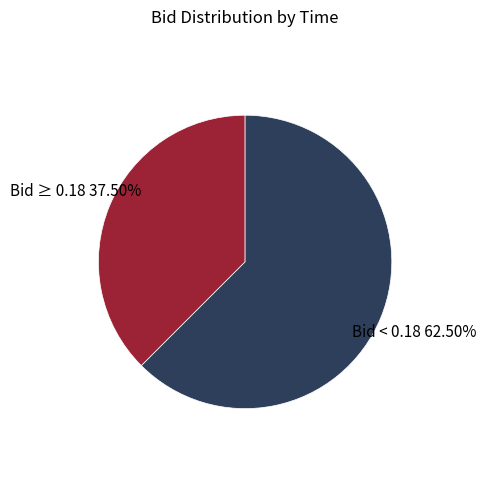

Count the number of slices in the pie.

2